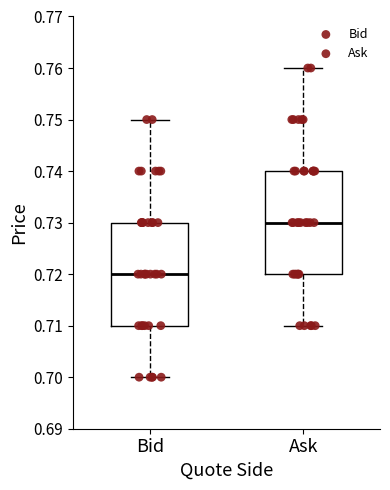

Where does the upper whisker of the box for Bid end on the y-axis? The values are not printed on the chart, so give them approximately, as read against the axis.

0.75